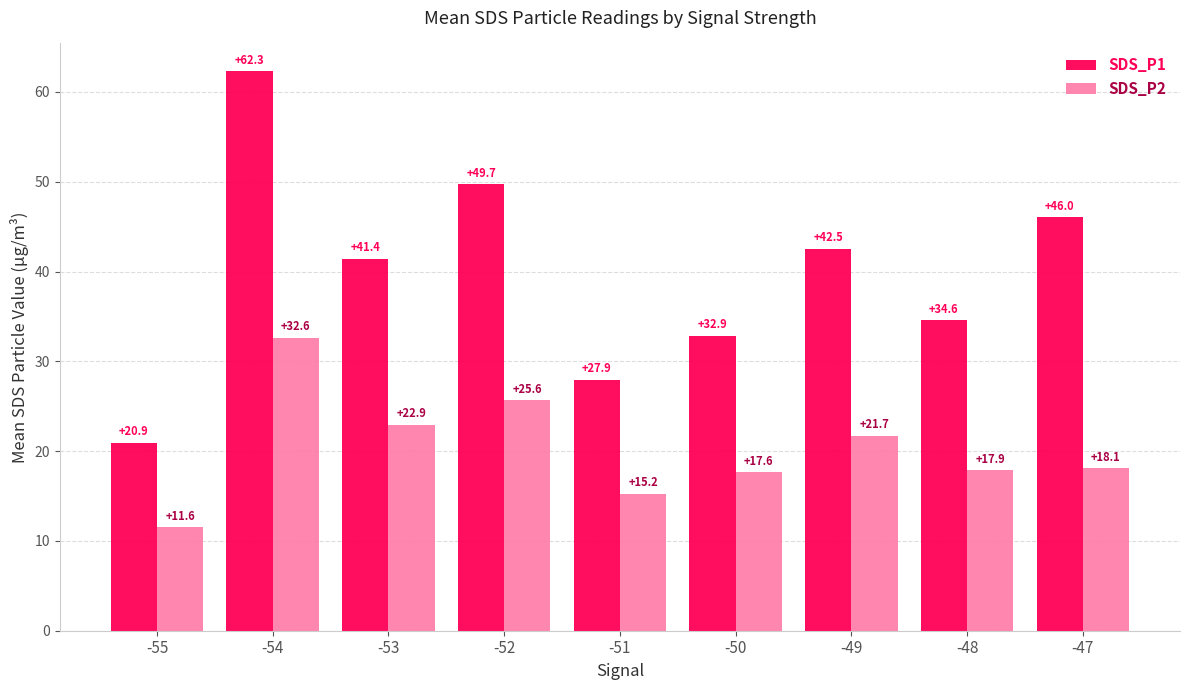

Is it true that SDS_P1 equals 34.8 at -55?

False